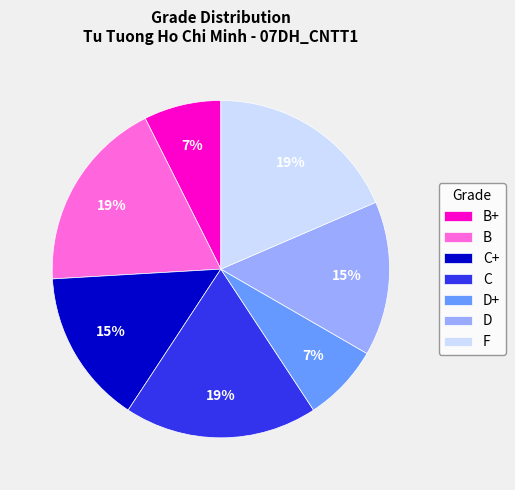

Does D represent more than half of the total?

No